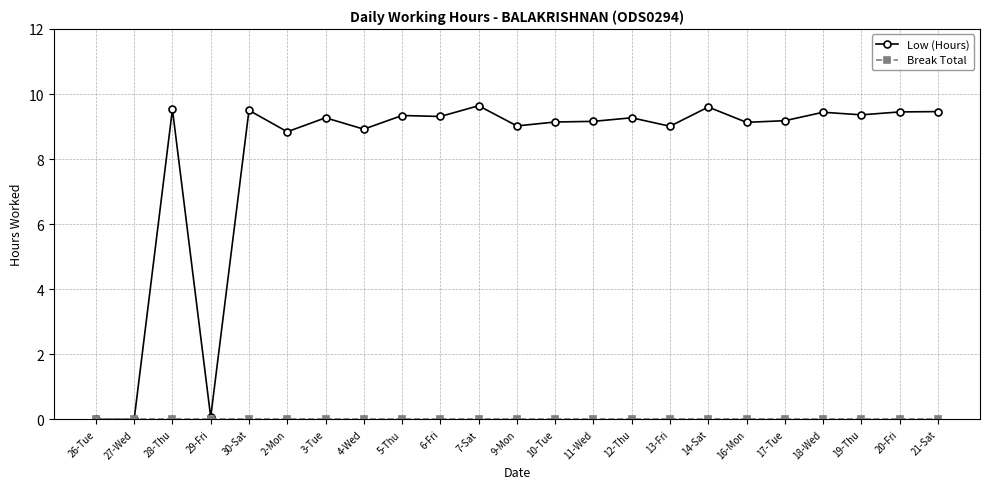

What is the maximum value shown in the chart?

9.6